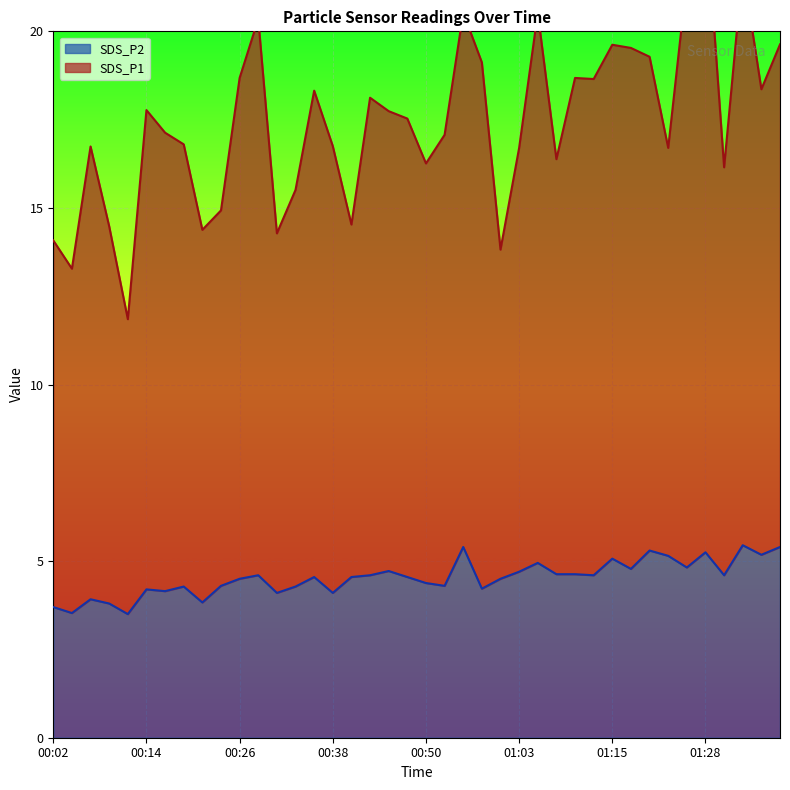

What is the sum of all SDS_P1 values?

697.0